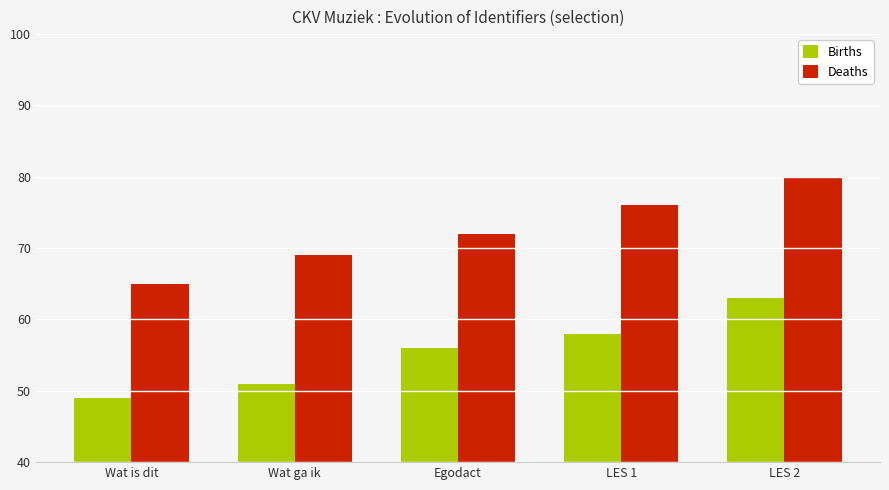

Reading right to left, transcribe all the data shown in this chart.

Births: 7343393	7343388	7343386	7343381	7343379
Deaths: 7343410	7343406	7343402	7343399	7343395